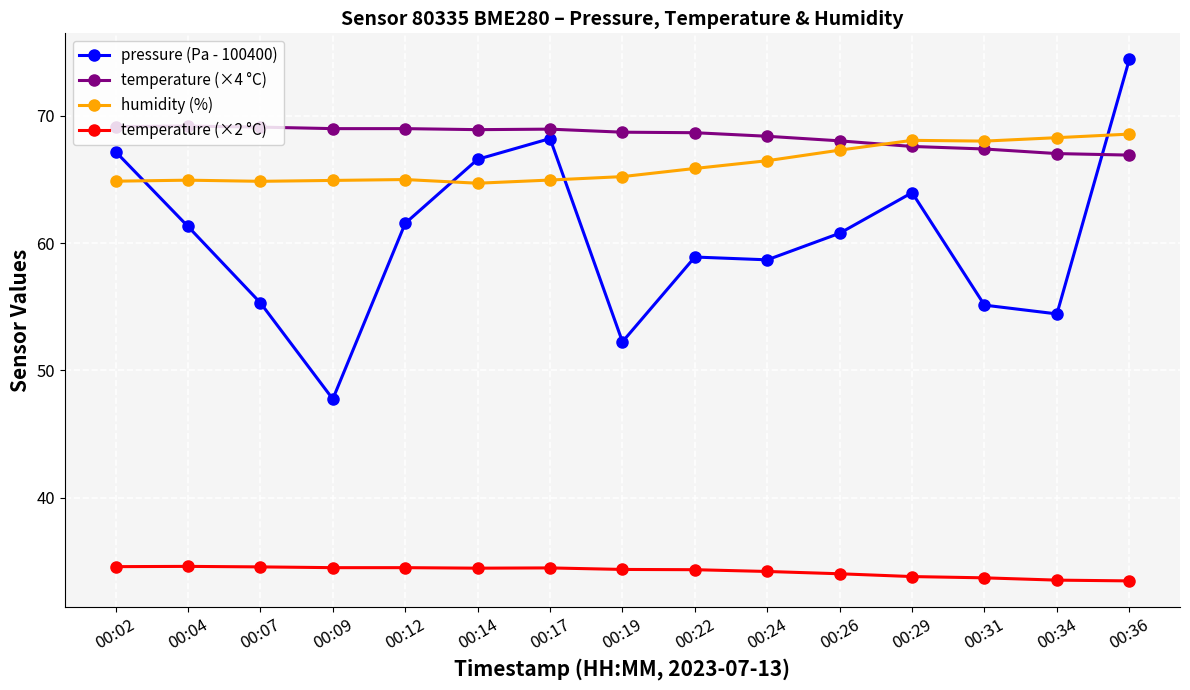

What is the difference between the maximum and minimum values in the temperature (×2 °C) series?

1.1